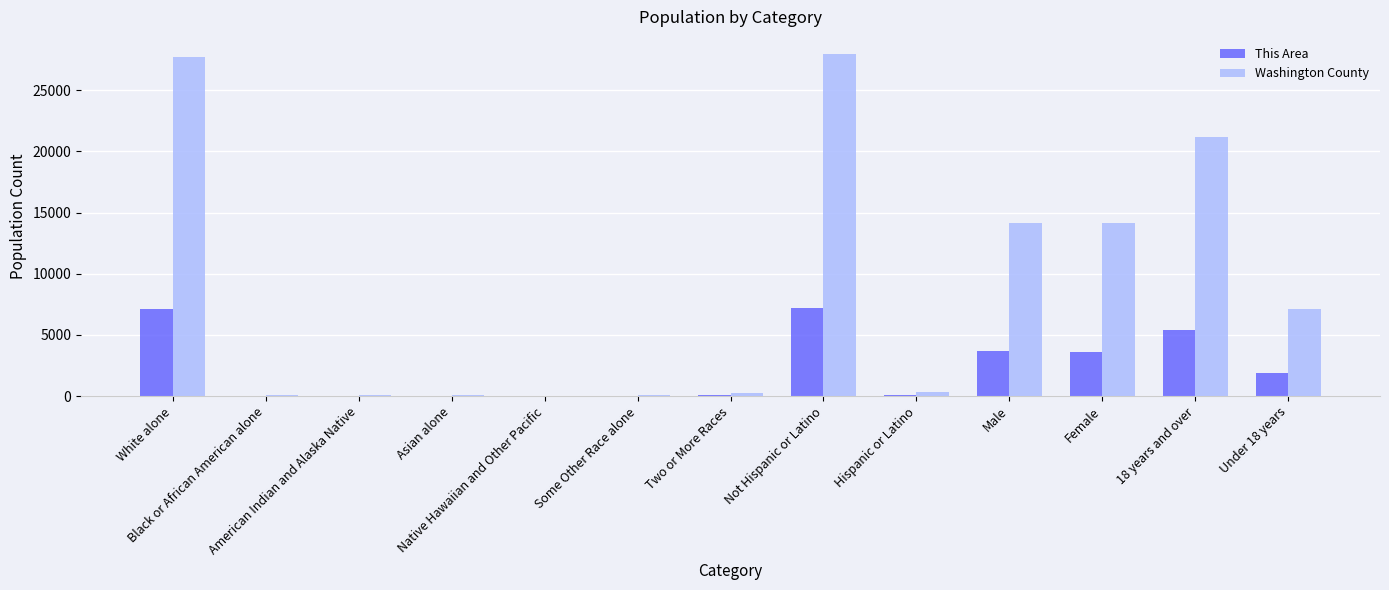

What is the maximum value shown in the chart?

27958